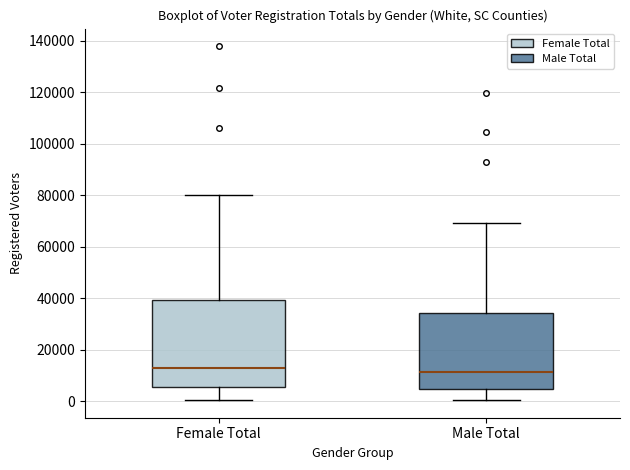

Reading left to right, transcribe this box plot: for each box, give where its median line is, the range the box spans, and where its two whiskers end, as read against the y-axis. The values are not printed on the chart, so give them approximately, as read against the axis.

Female Total: median 12000, box 6000 to 40000, whiskers 0 to 80000
Male Total: median 12000, box 4000 to 34000, whiskers 0 to 70000